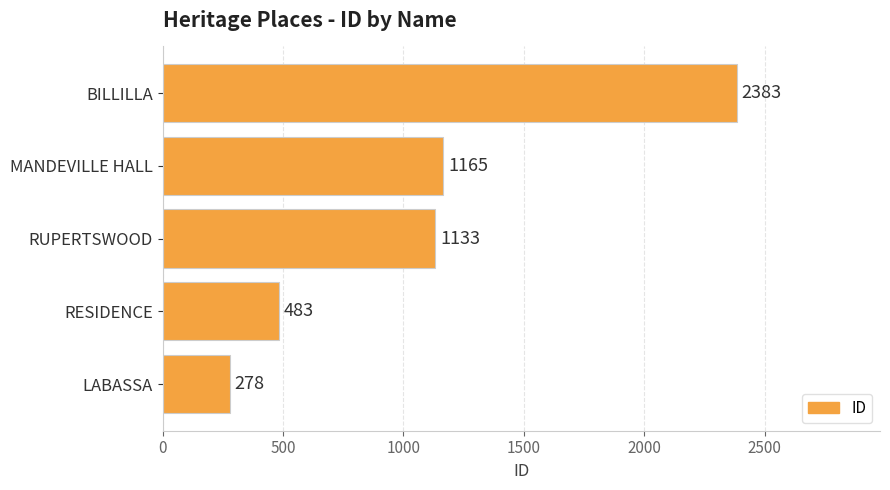

Where is the data nearest to the value 1330?

MANDEVILLE HALL